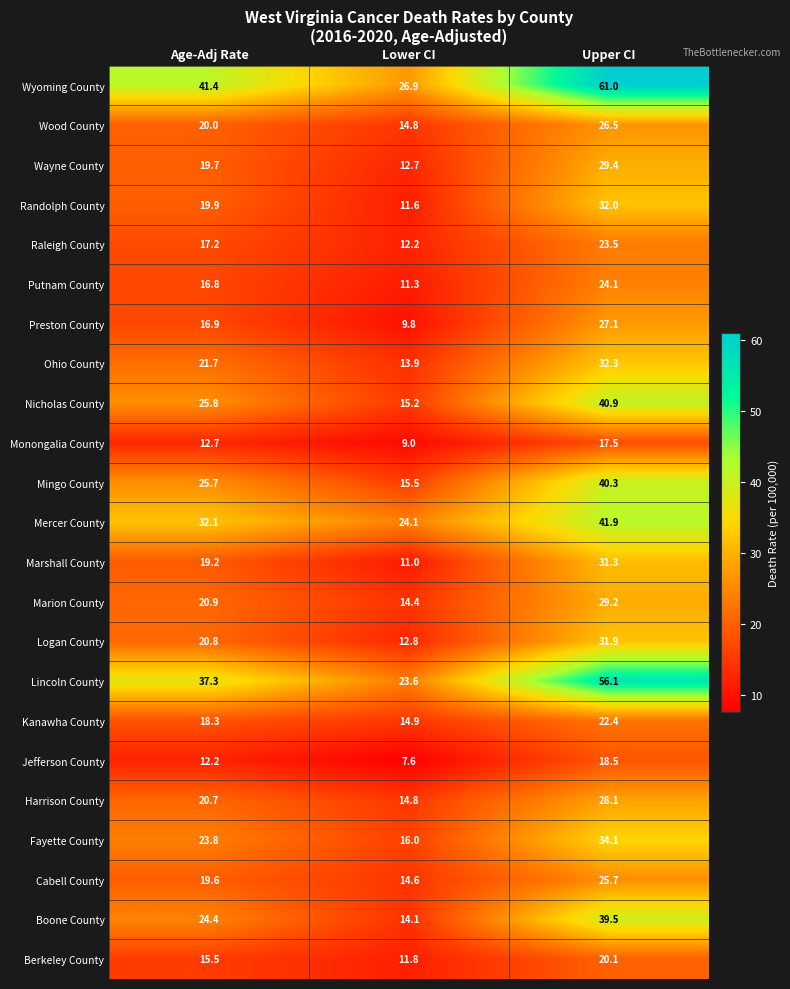

Which series has the largest total across all categories?

Wyoming County